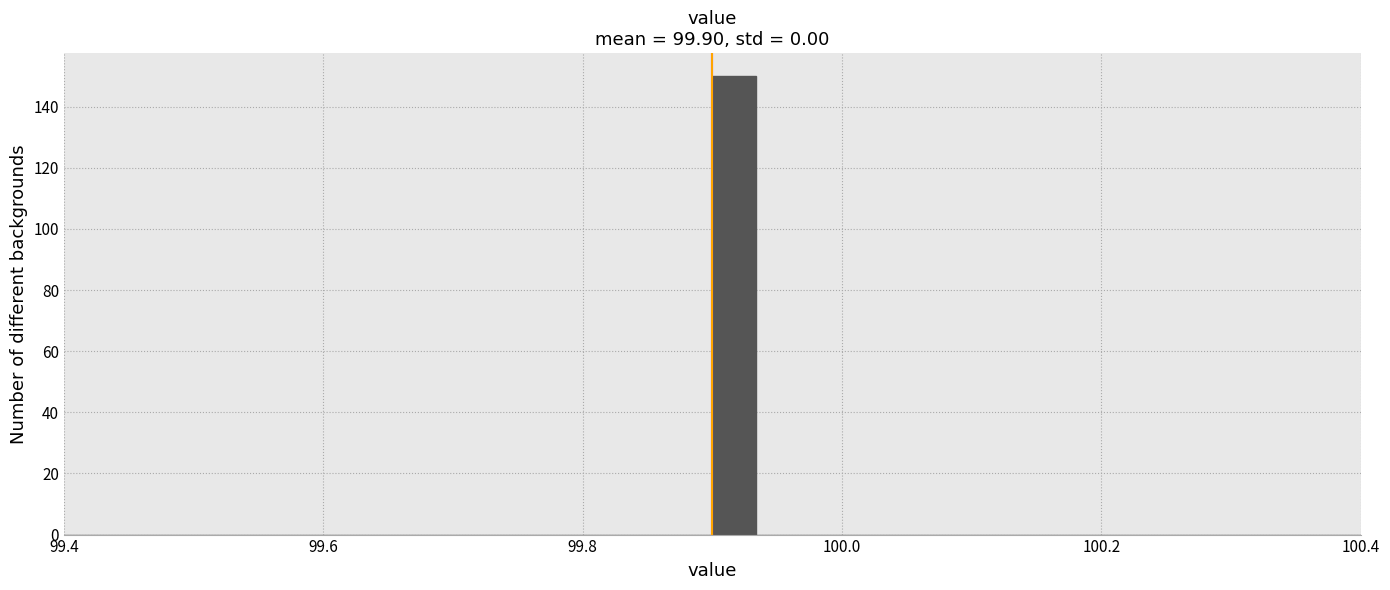

Read against the x-axis, roughly where is the centre of the tallest bar?

99.92